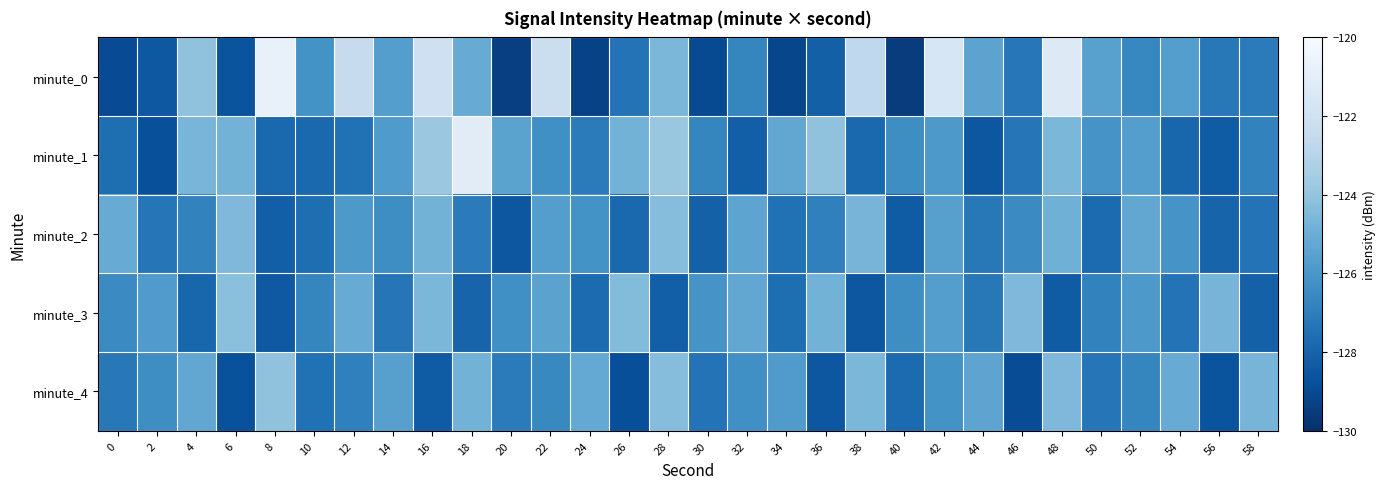

Which label corresponds to the largest value in the chart?

8